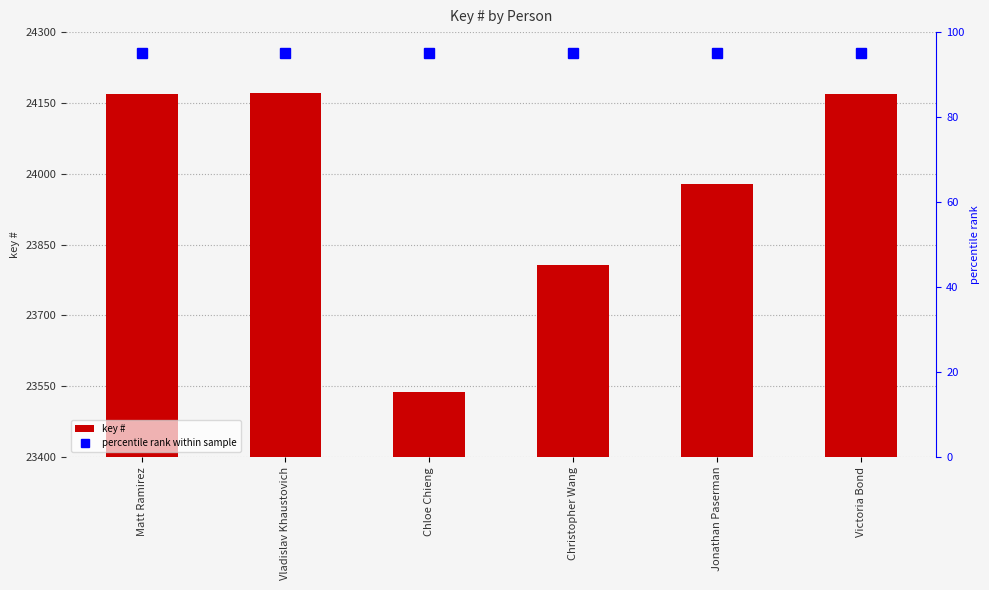

The key # series shows 31792 at Christopher Wang. True or false?

False